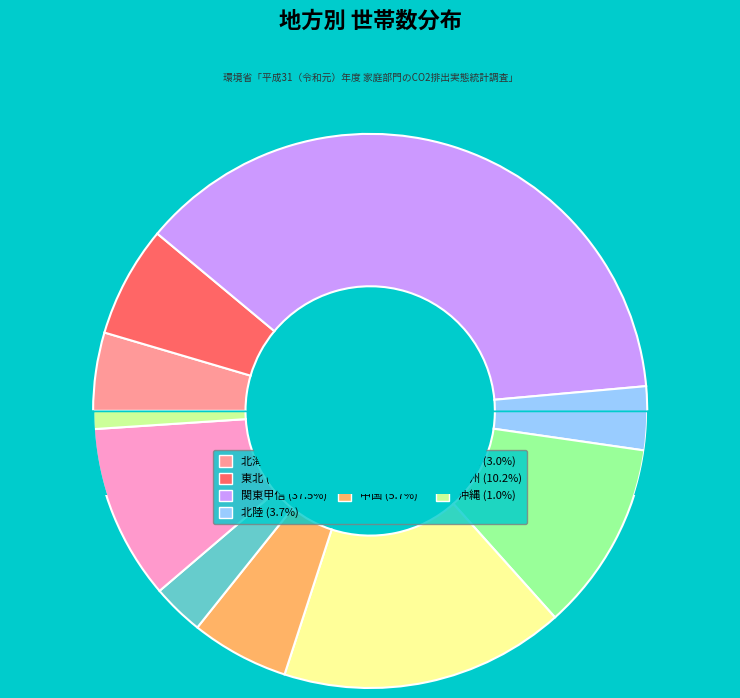

Rank the categories by value from highest to lowest.

関東甲信, 近畿, 東海, 九州, 東北, 中国, 北海道, 北陸, 四国, 沖縄